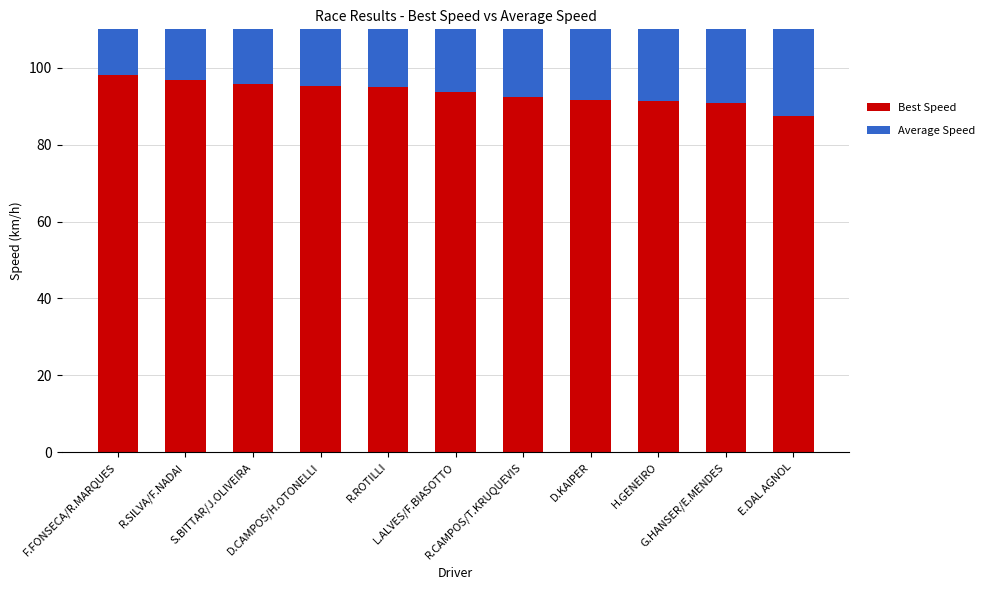

What is the label of the 5th bar from the left?

R.ROTILLI